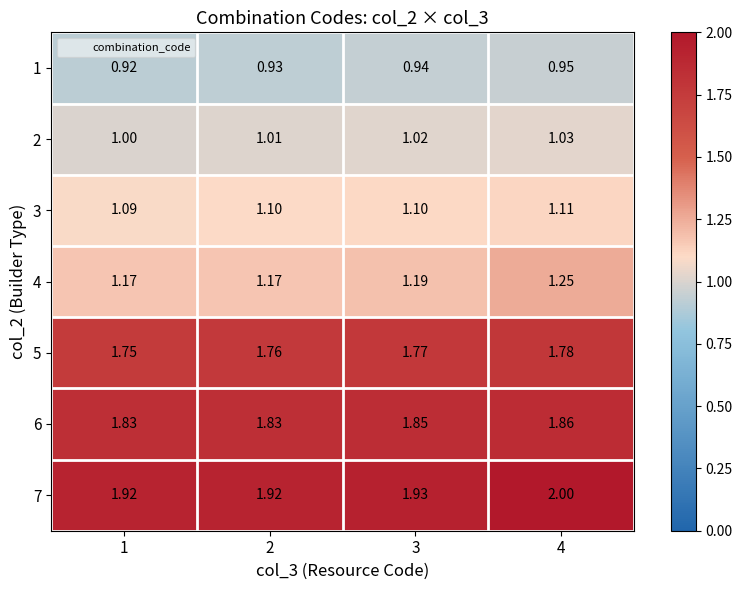

Is the value of 4 at 1 greater than the value of 2 at 3?

Yes